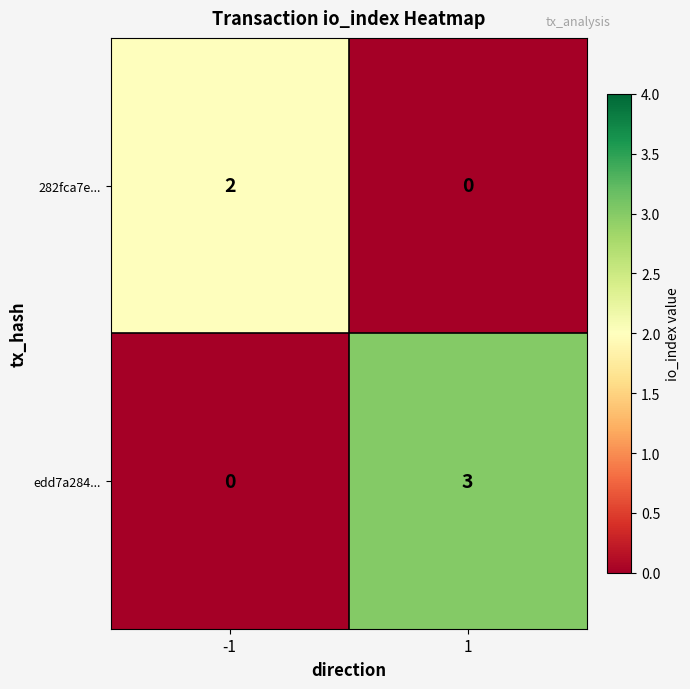

Rank the series at -1 from lowest to highest value.

edd7a284..., 282fca7e...